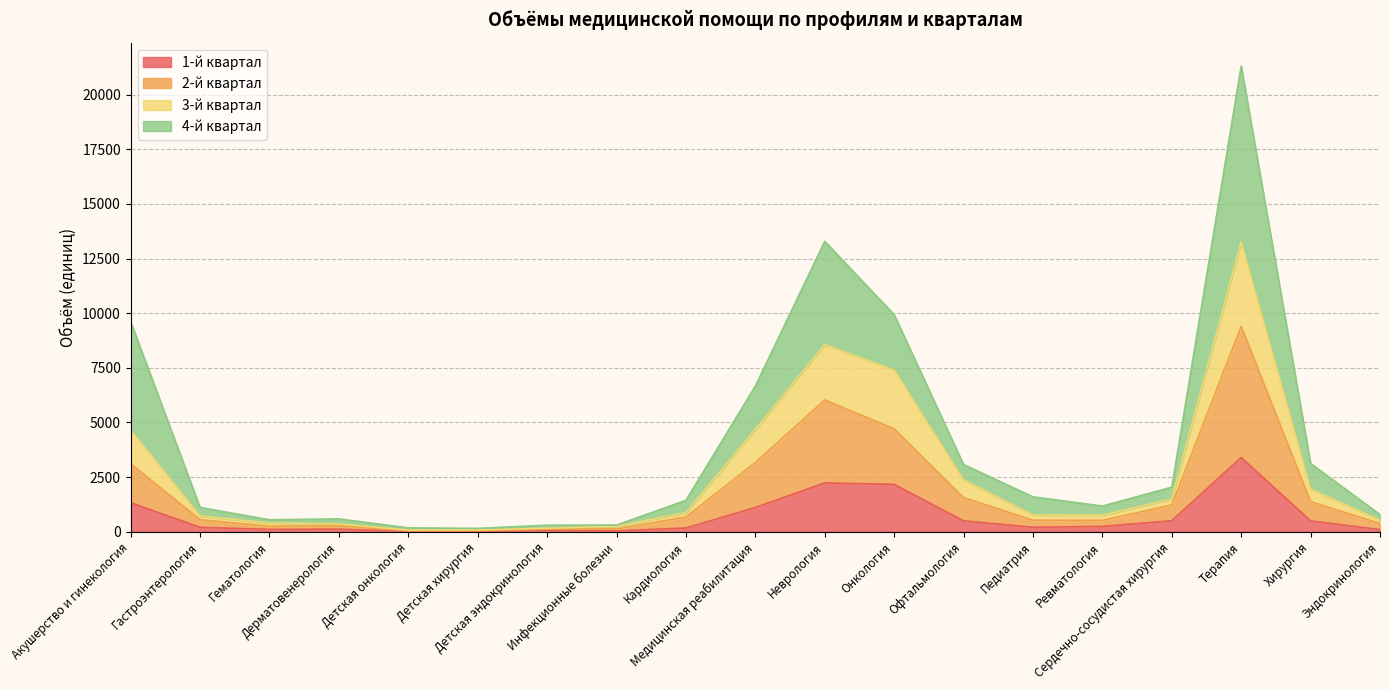

What are all the series names shown in the legend?

1-й квартал, 2-й квартал, 3-й квартал, 4-й квартал